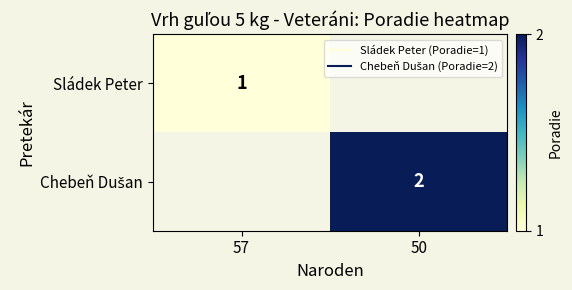

Count the number of data series in this chart.

2